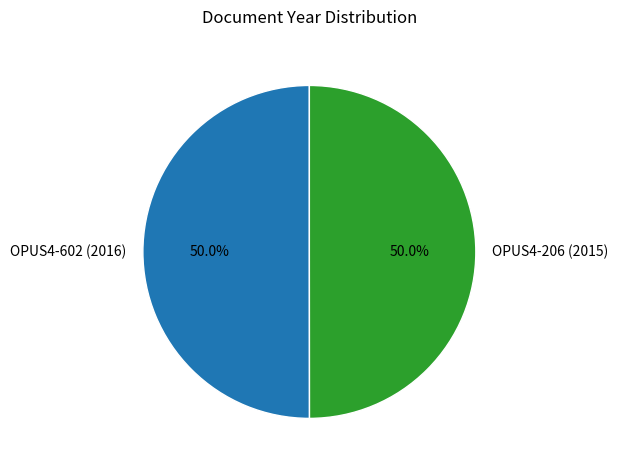

What portion of the pie excludes OPUS4-206 (2015)?

50.0%